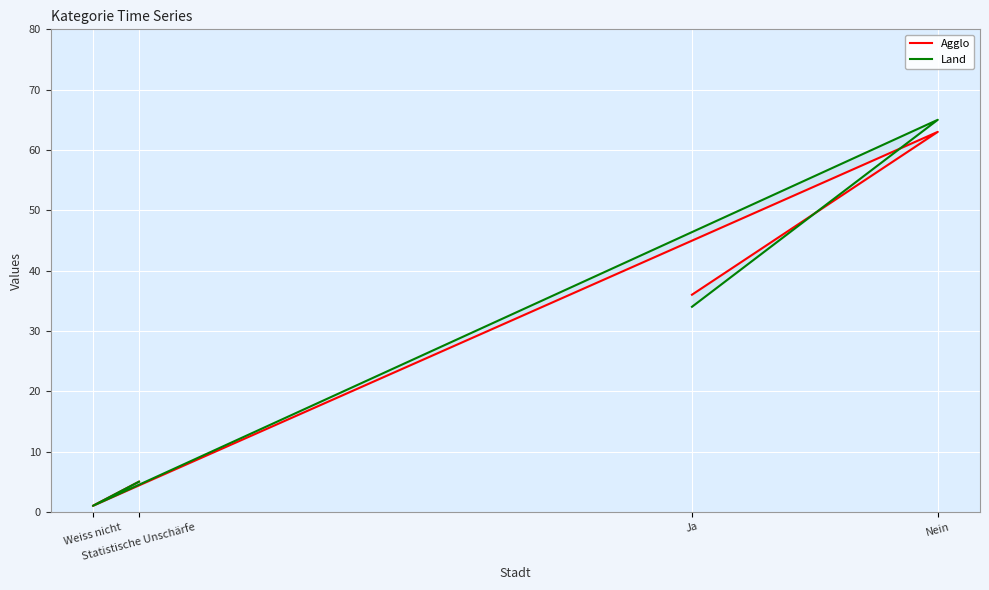

Where do Agglo and Land first cross each other?

Ja and Nein